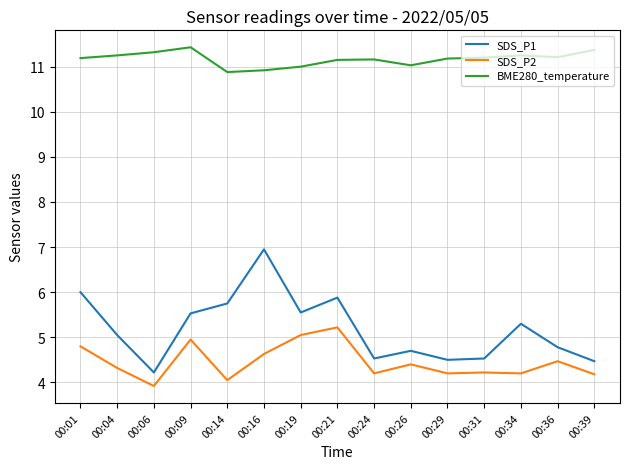

True or false: SDS_P2 and BME280_temperature intersect in this chart.

False